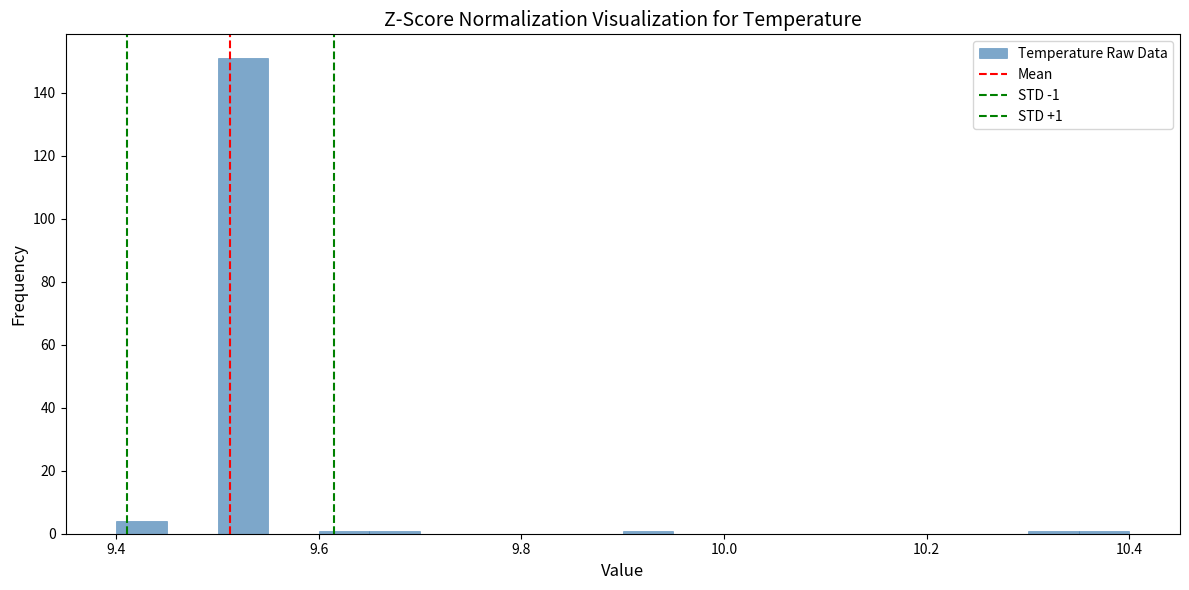

Read against the x-axis, roughly where is the centre of the tallest bar?

9.52